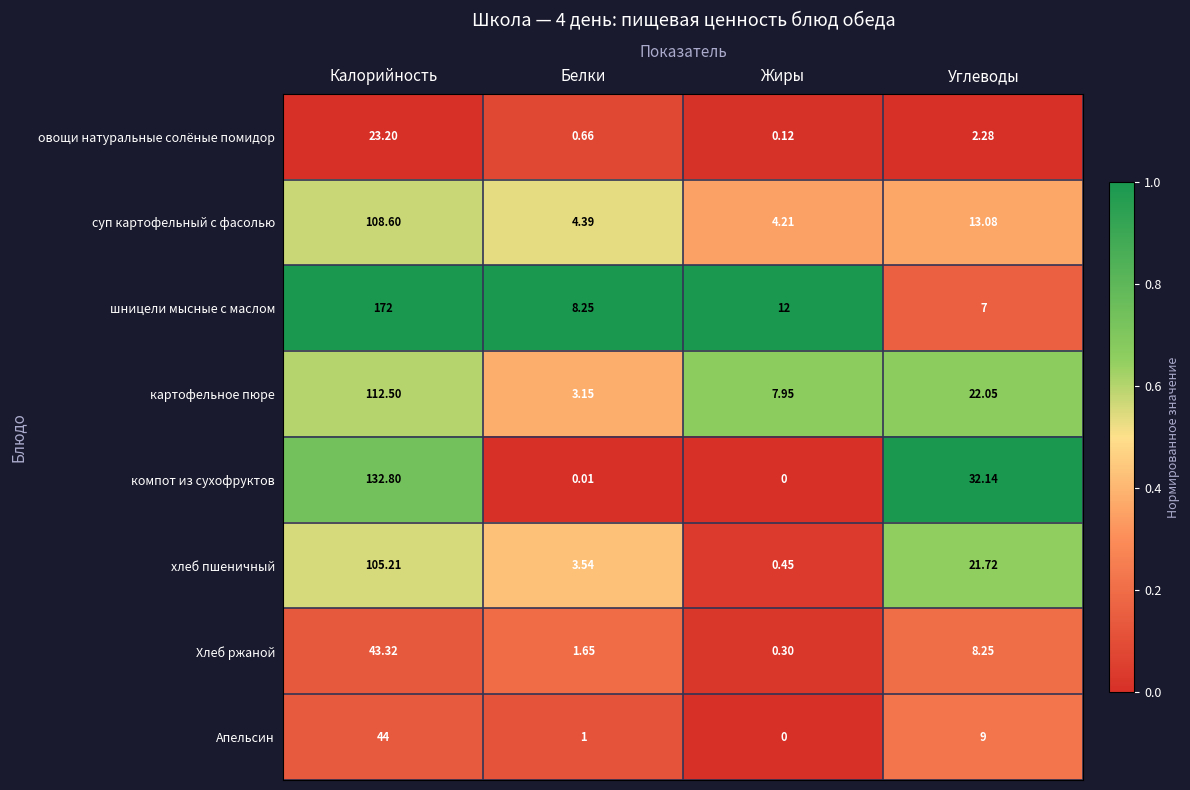

Which series changed the most between Калорийность and Углеводы?

шницели мысные с маслом